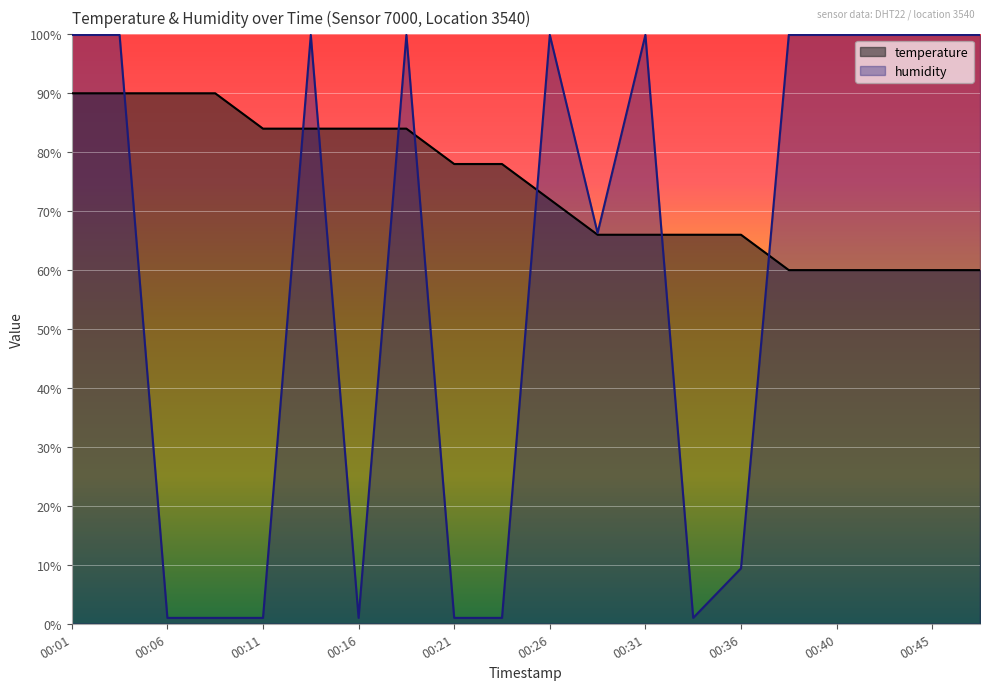

Does the chart display data point markers on the line(s)?

No